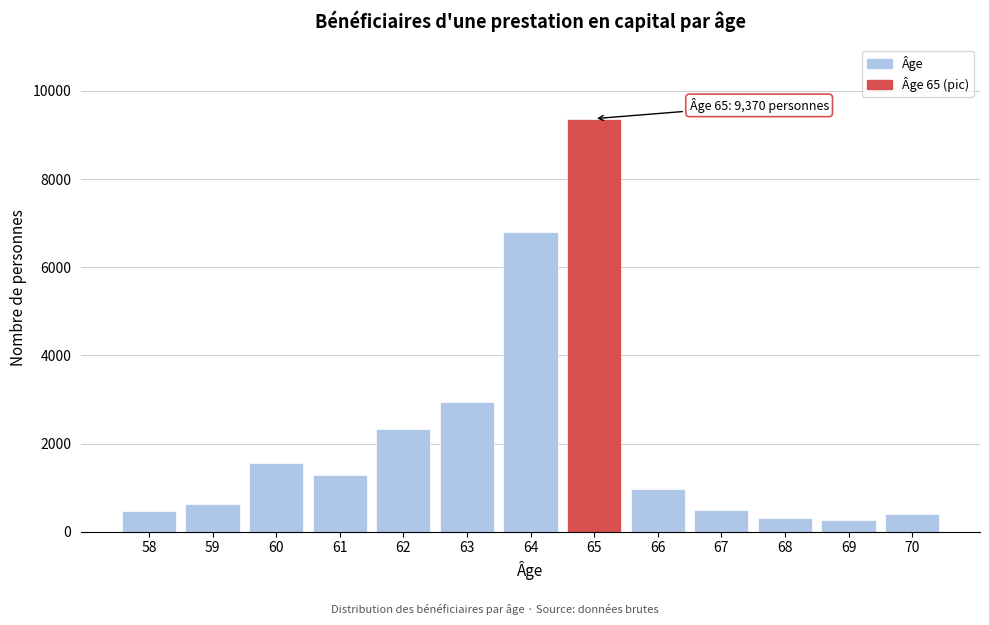

What is the maximum value shown in the chart?

9370